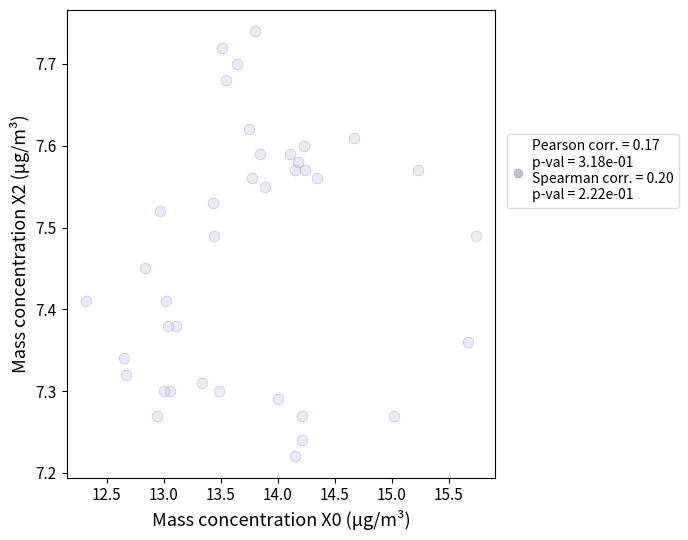

What is the range of X values (max minus min)?

3.4